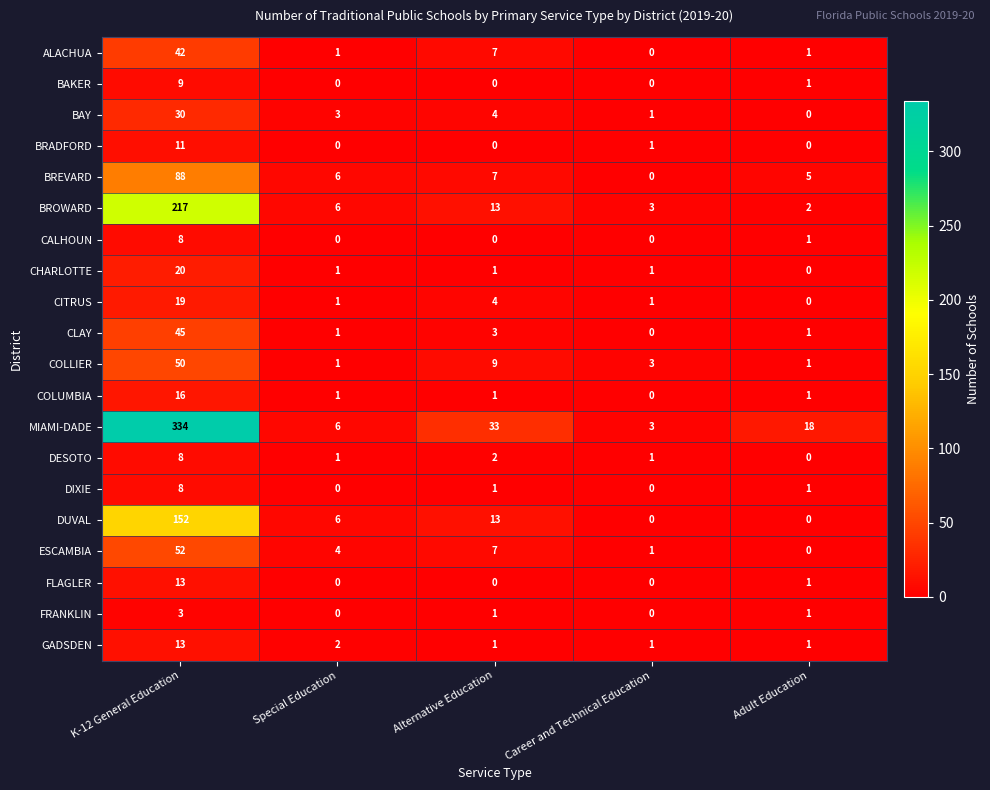

At which label does GADSDEN reach its peak?

K-12 General Education